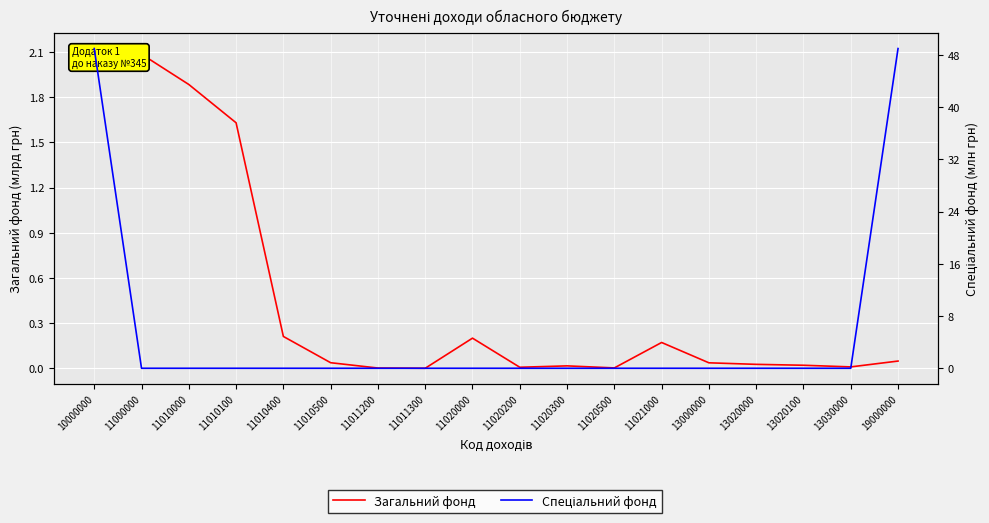

Which label corresponds to the largest value in the chart?

10000000